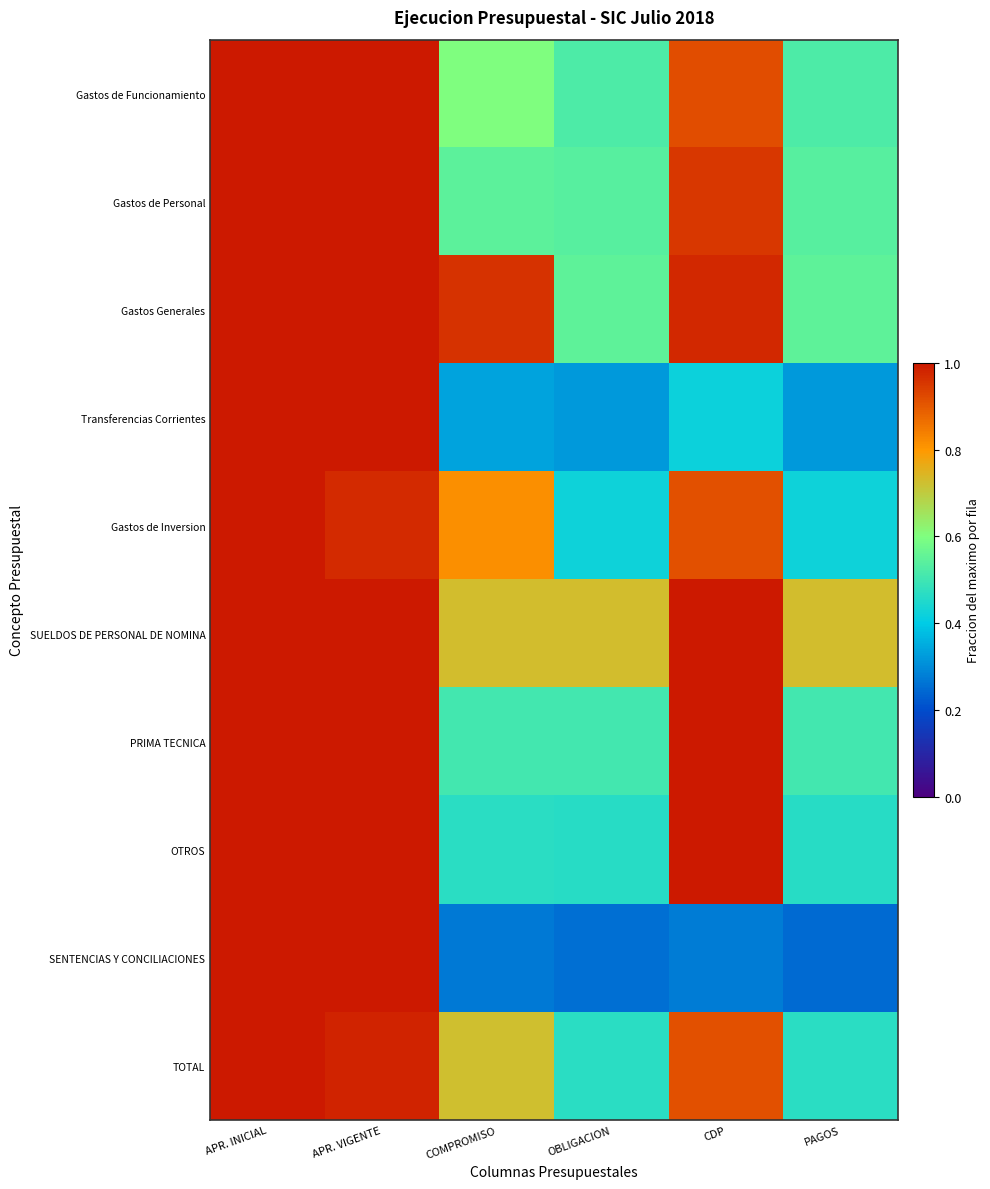

Rank the series at OBLIGACION from lowest to highest value.

SENTENCIAS Y CONCILIACIONES, Transferencias Corrientes, Gastos de Inversion, OTROS, TOTAL, PRIMA TECNICA, Gastos de Funcionamiento, Gastos de Personal, Gastos Generales, SUELDOS DE PERSONAL DE NOMINA